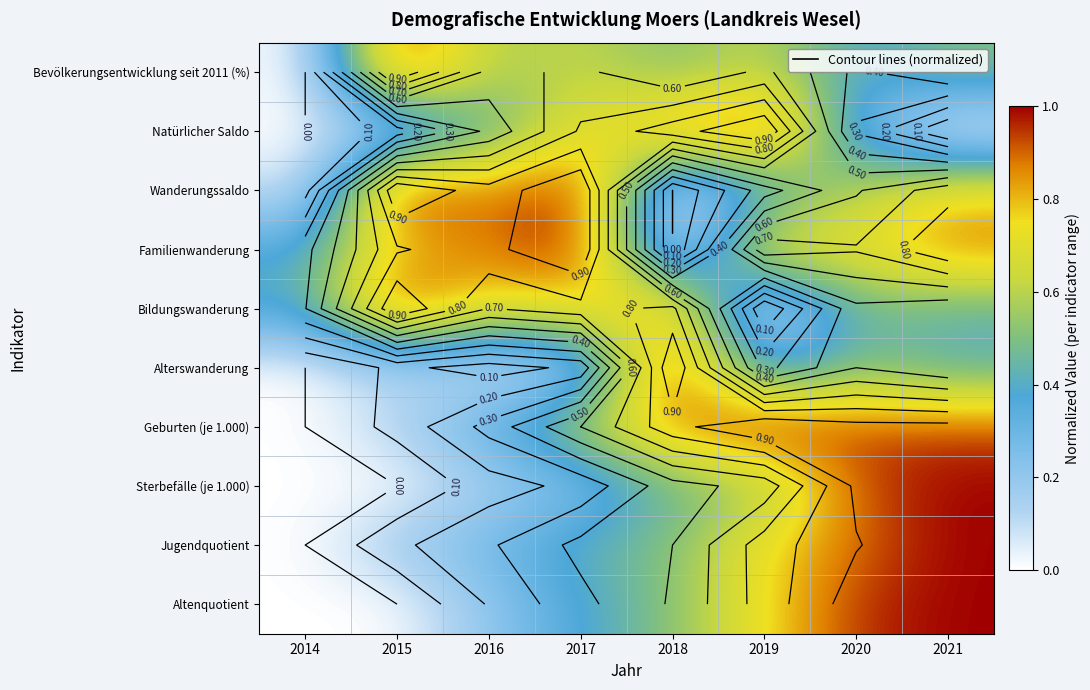

How many distinct data groups are displayed?

10